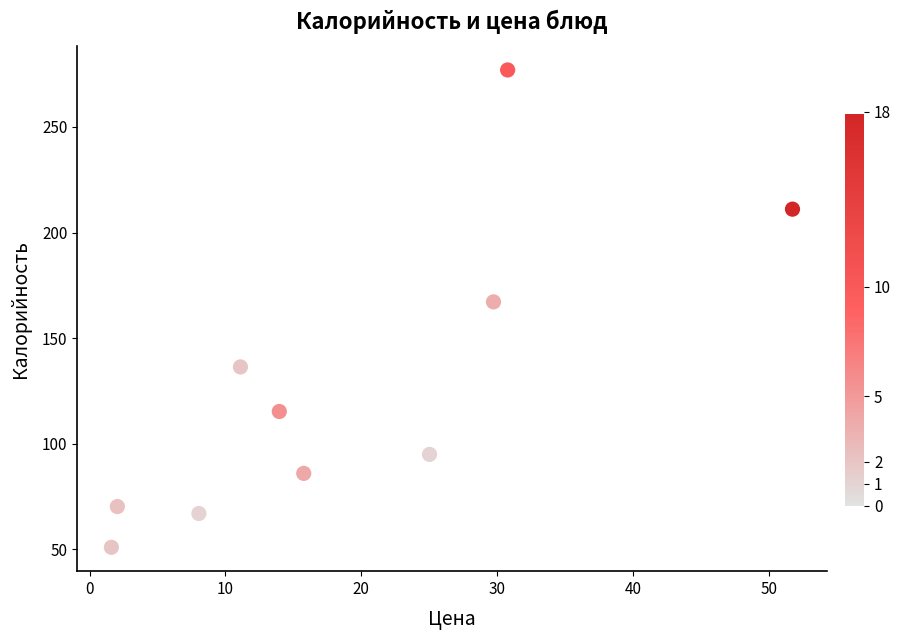

What Y value in the scatter plot is closest to 164?

167.2